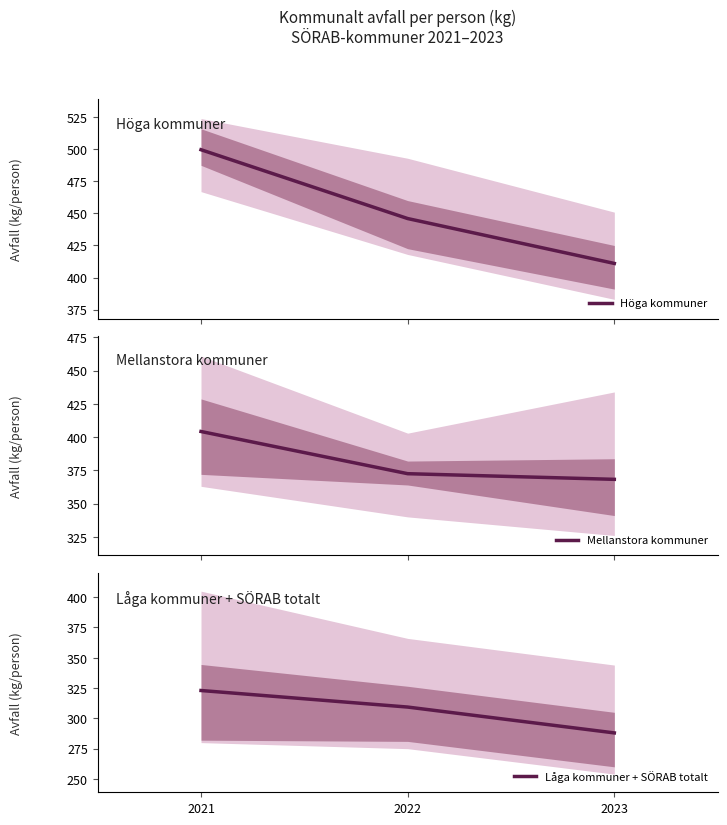

How many lines are shown in the chart?

3